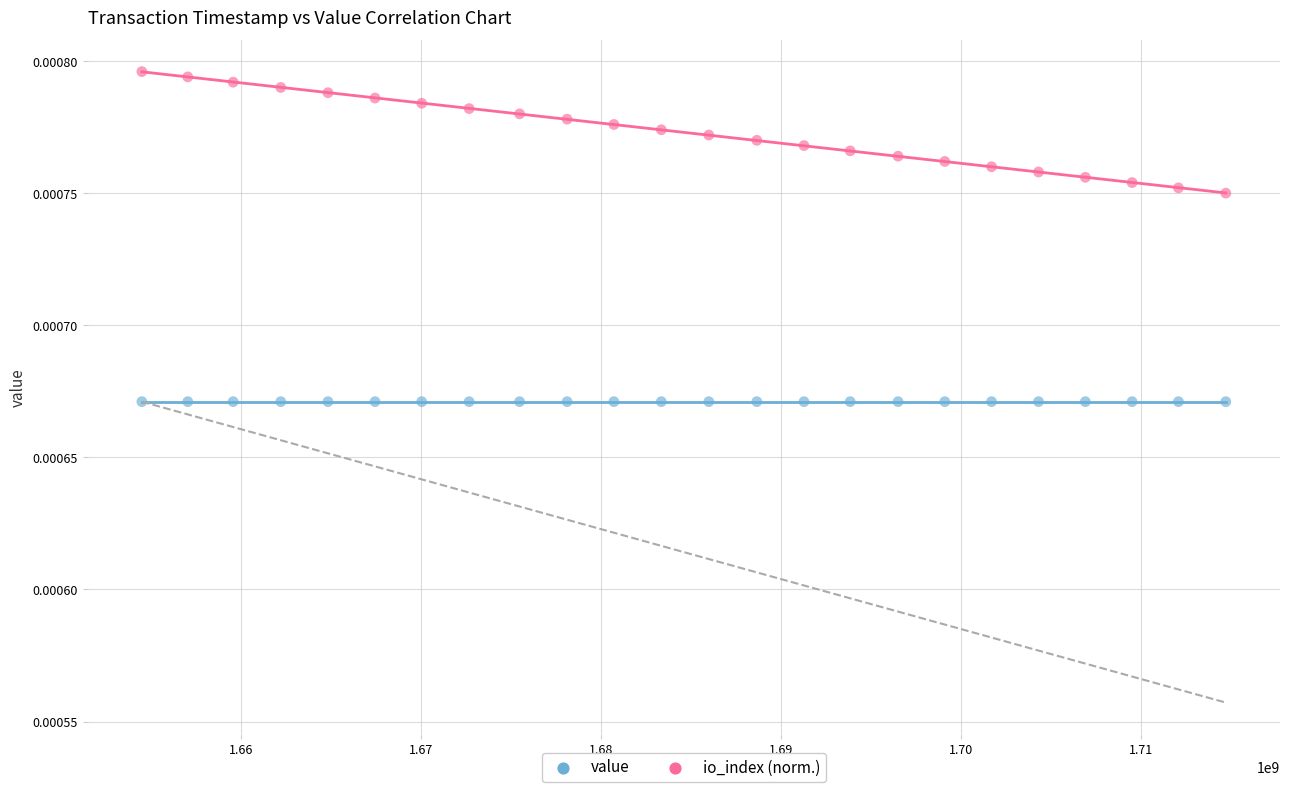

How many data points are displayed?

48